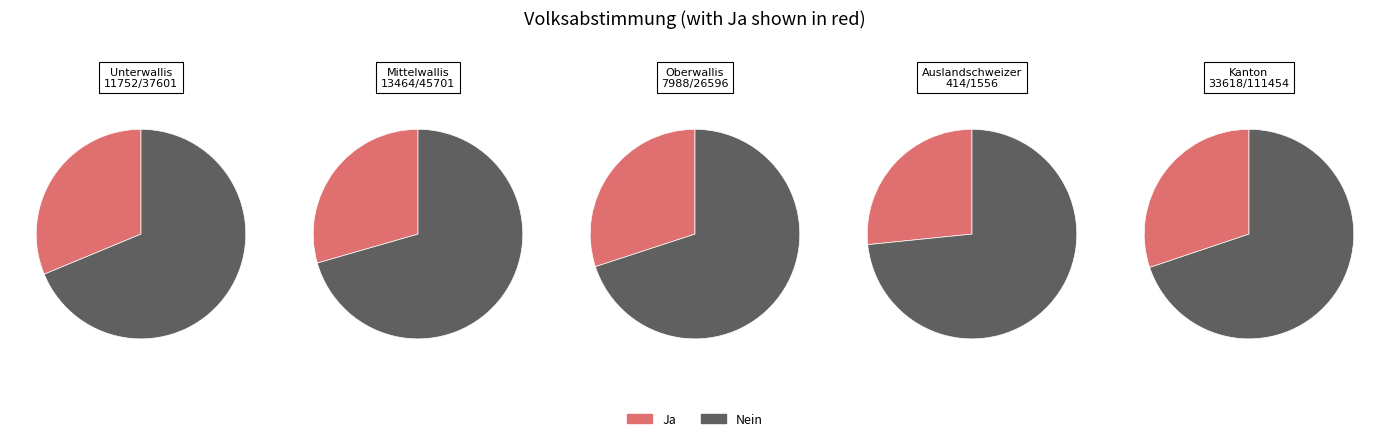

Rank the series at Kanton from highest to lowest value.

Nein, Ja